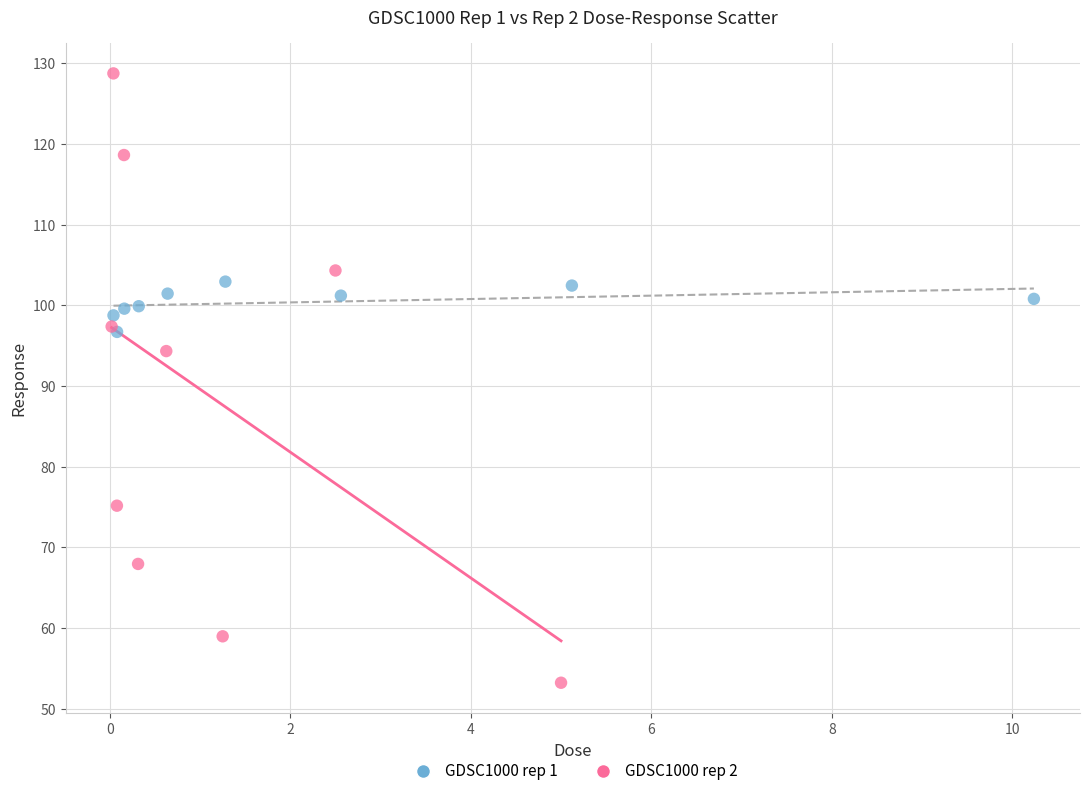

Which series contains the lowest Y value?

GDSC1000 rep 2